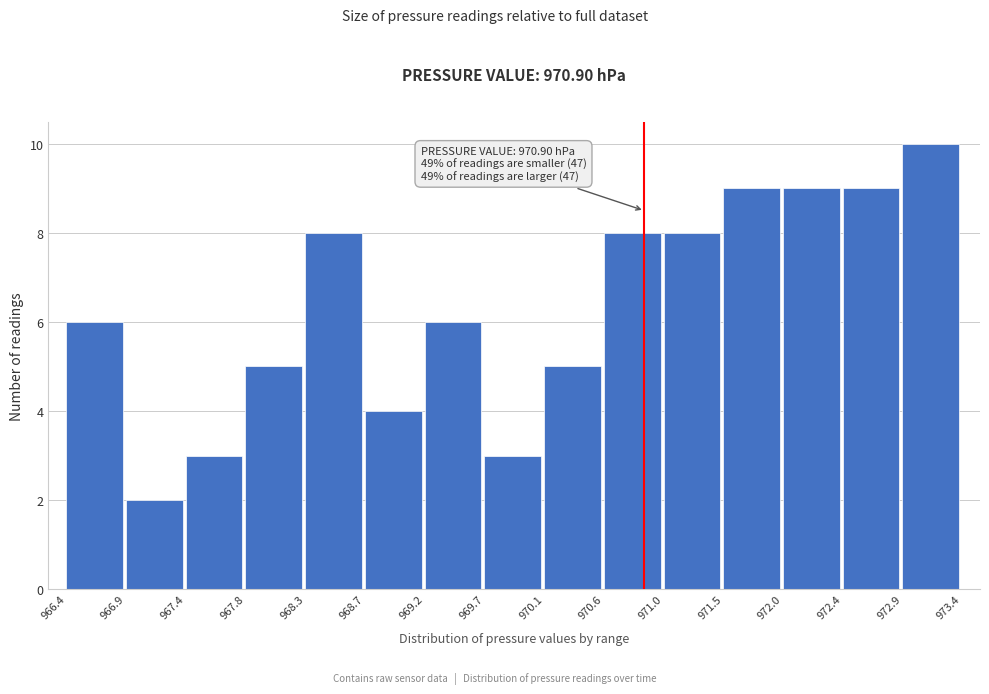

Which range on the x-axis has the tallest bar?

972.9 to 973.4